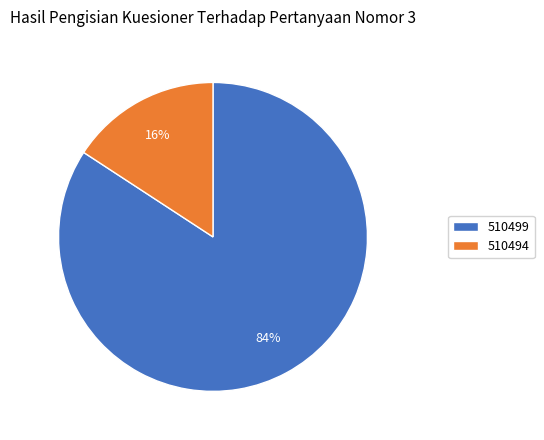

To the nearest percent, what percentage of the pie is 510494?

16%